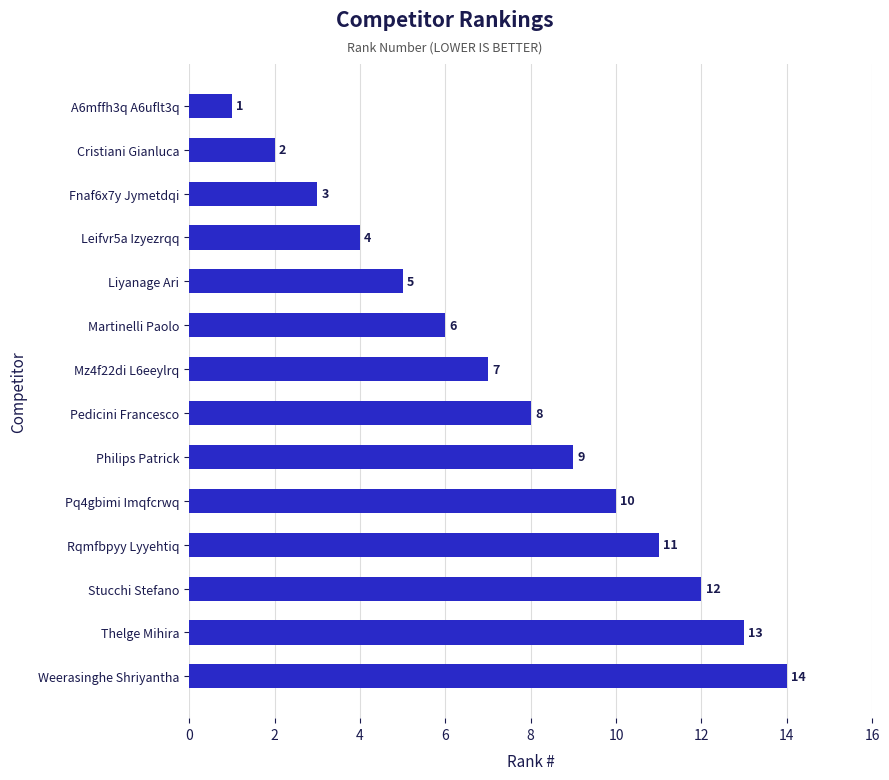

What is the sum of all values?

105